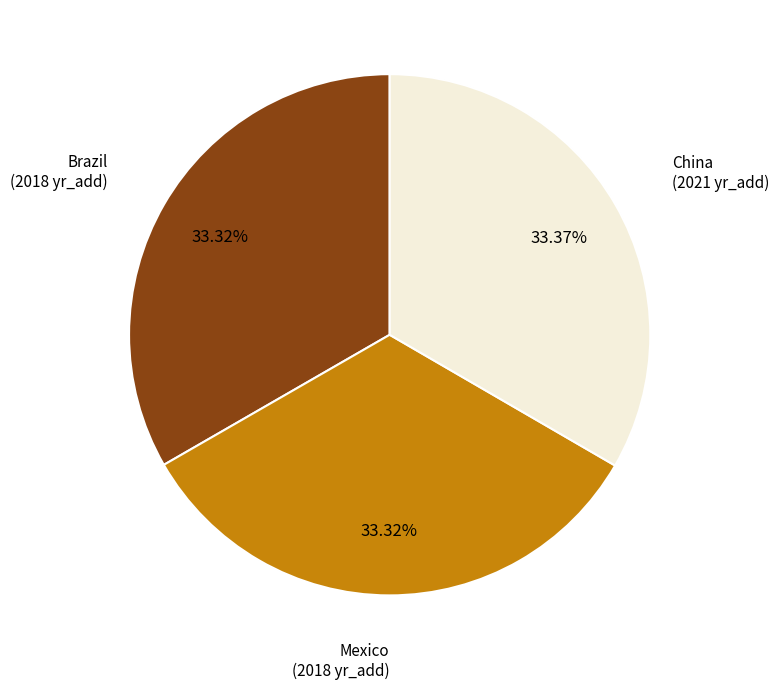

To the nearest percent, what is the average slice percentage?

33%